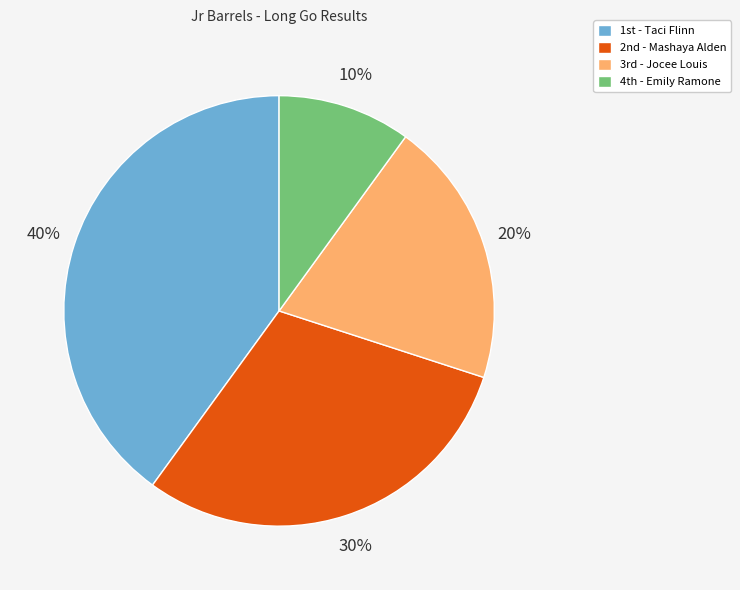

Does any single category account for the majority?

No